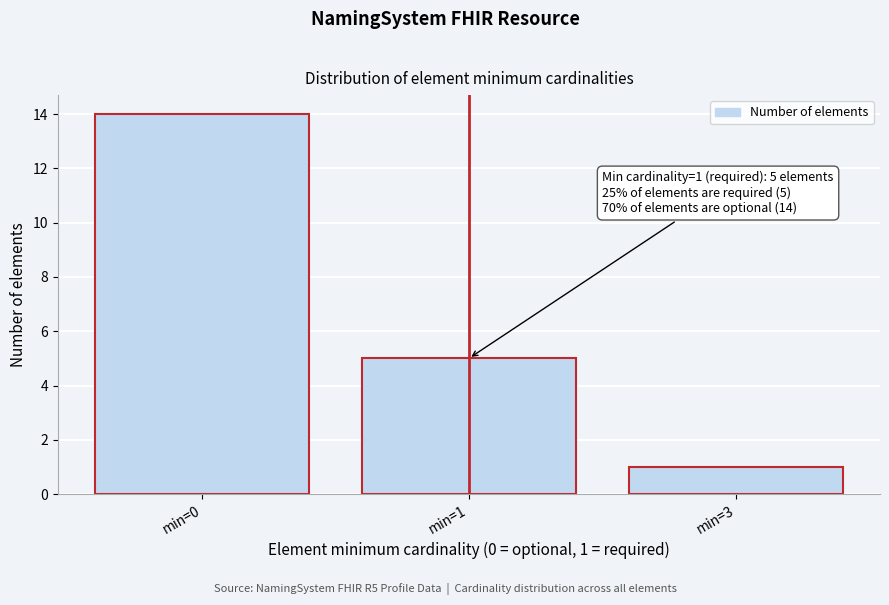

Reading left to right, extract all data points from this chart.

min=0=14	min=1=5	min=3=1